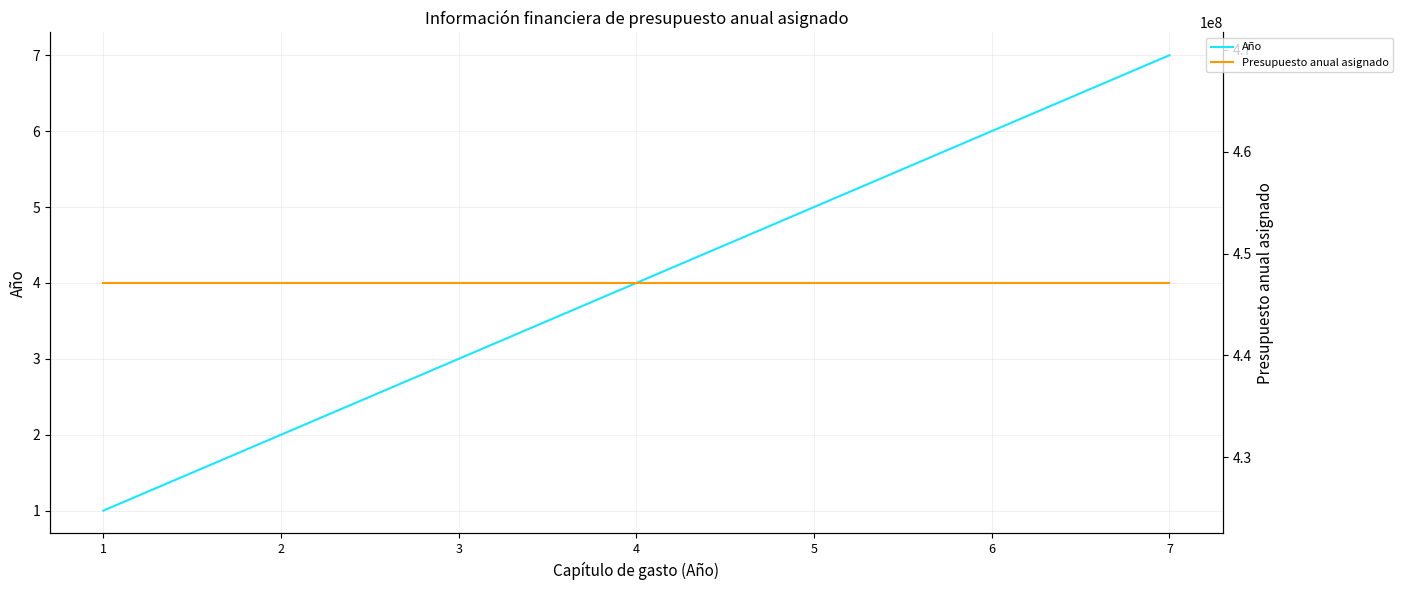

What are all the series names shown in the legend?

Año, Presupuesto anual asignado